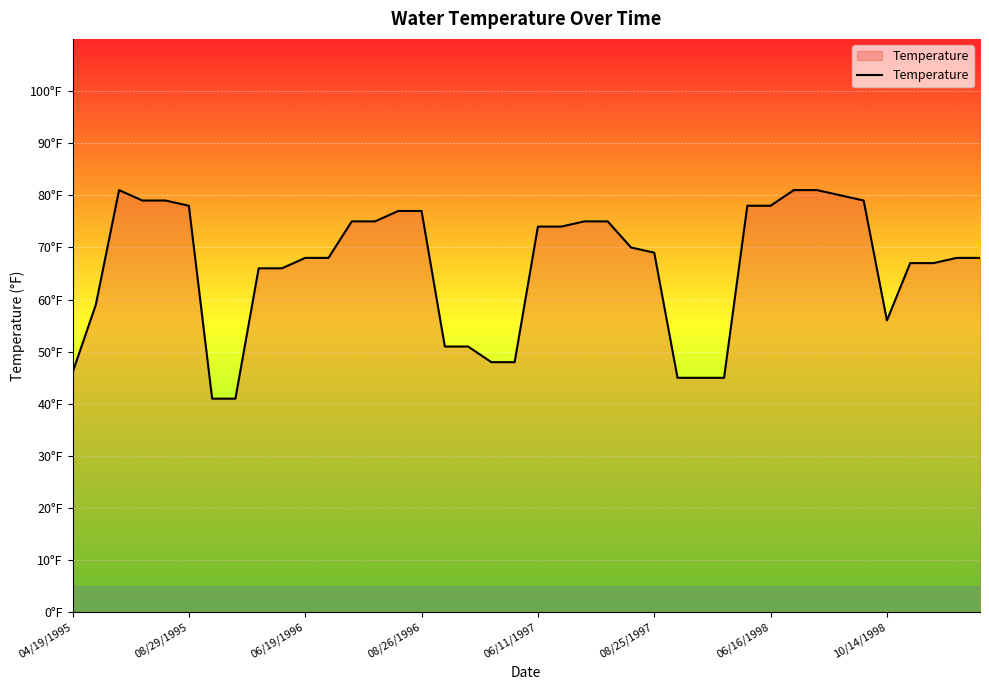

How many interior local valleys (lower than both neighbors) does the data have?

1